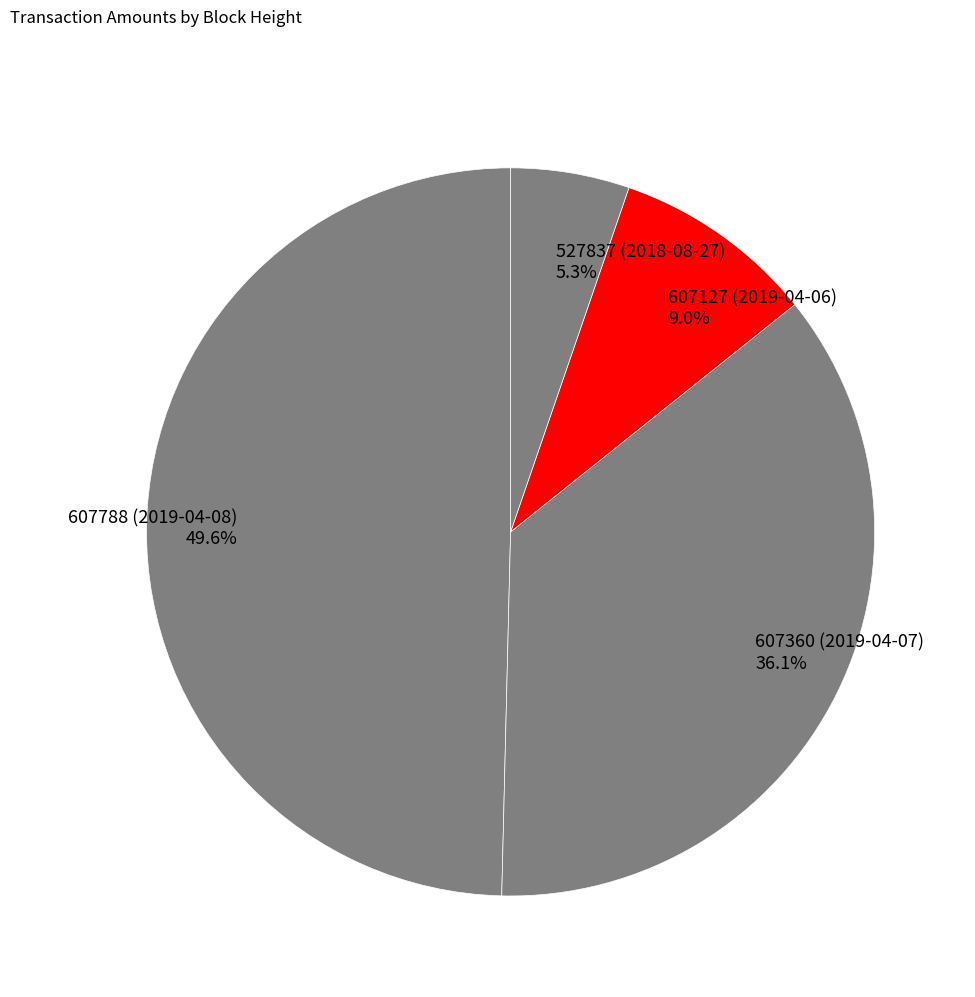

Count the number of slices in the pie.

4